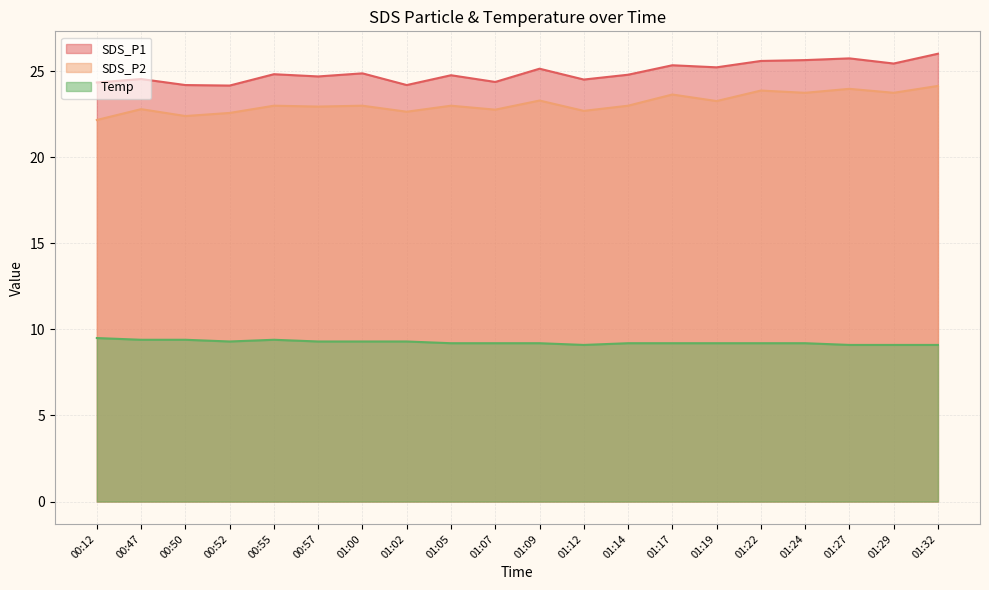

True or false: SDS_P2 has more than 2 points higher than both neighbors.

True